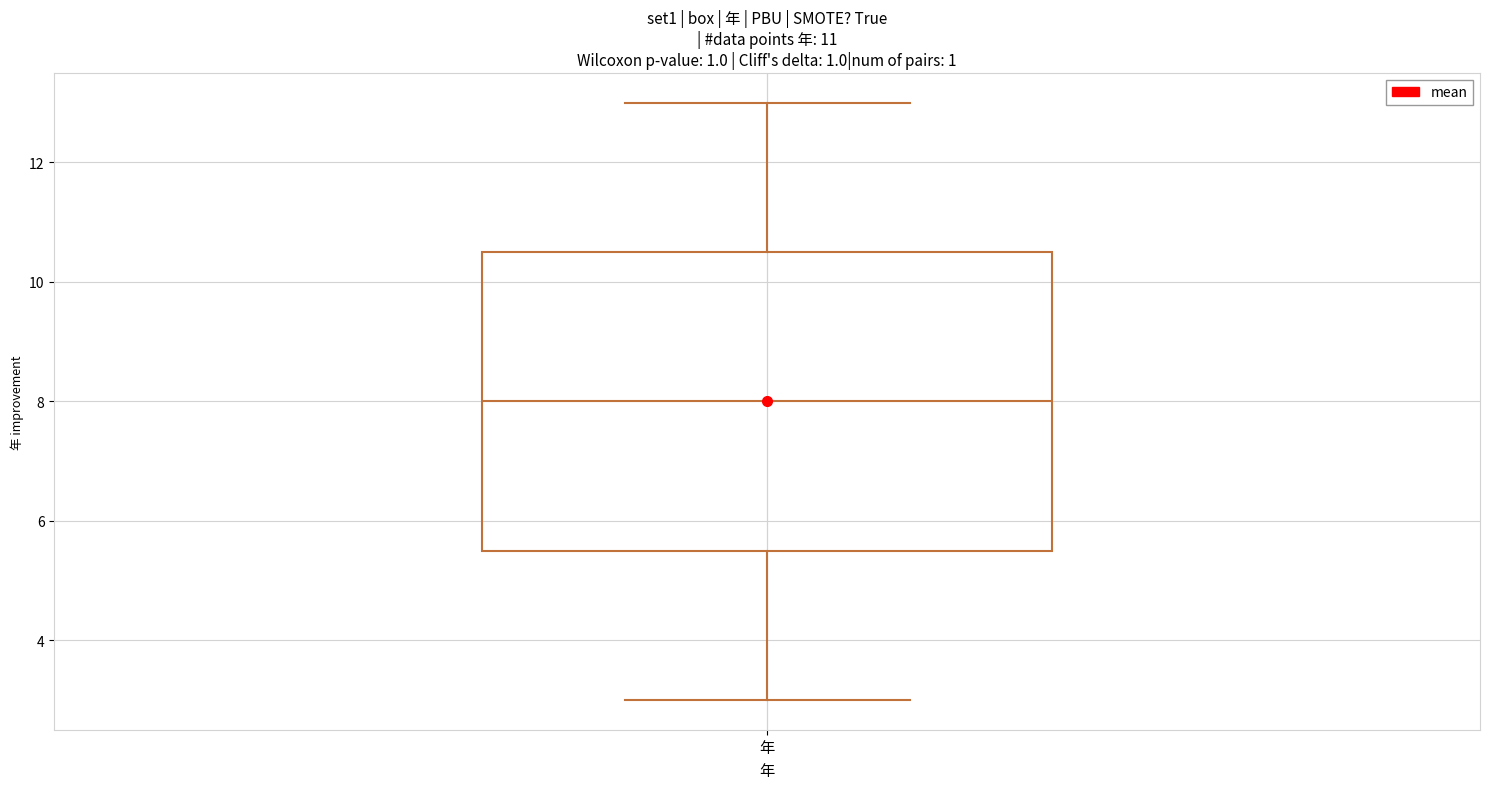

Transcribe this box plot: give where the median line is, the range the box spans, and where the two whiskers end, as read against the y-axis. The values are not printed on the chart, so give them approximately, as read against the axis.

median 8.0, box 5.6 to 10.6, whiskers 3.0 to 13.0